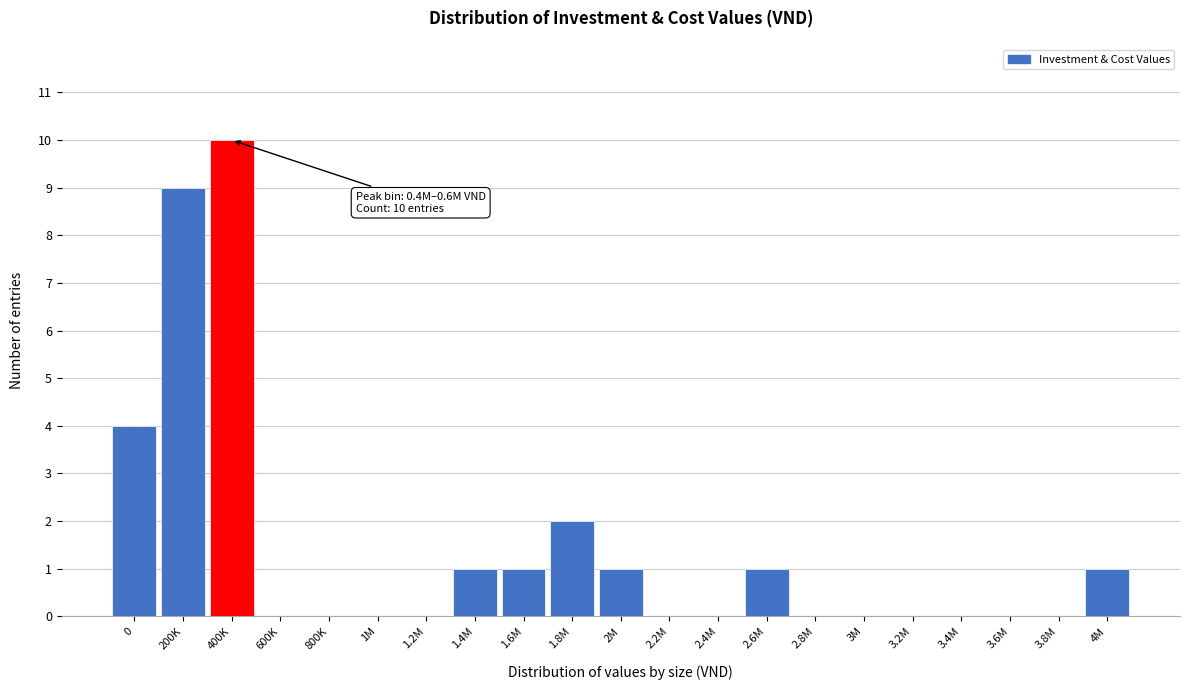

Reading left to right, what are all the values shown in this chart?

0=4	200K=9	400K=10	600K=0	800K=0	1M=0	1.2M=0	1.4M=1	1.6M=1	1.8M=2	2M=1	2.2M=0	2.4M=0	2.6M=1	2.8M=0	3M=0	3.2M=0	3.4M=0	3.6M=0	3.8M=0	4M=1